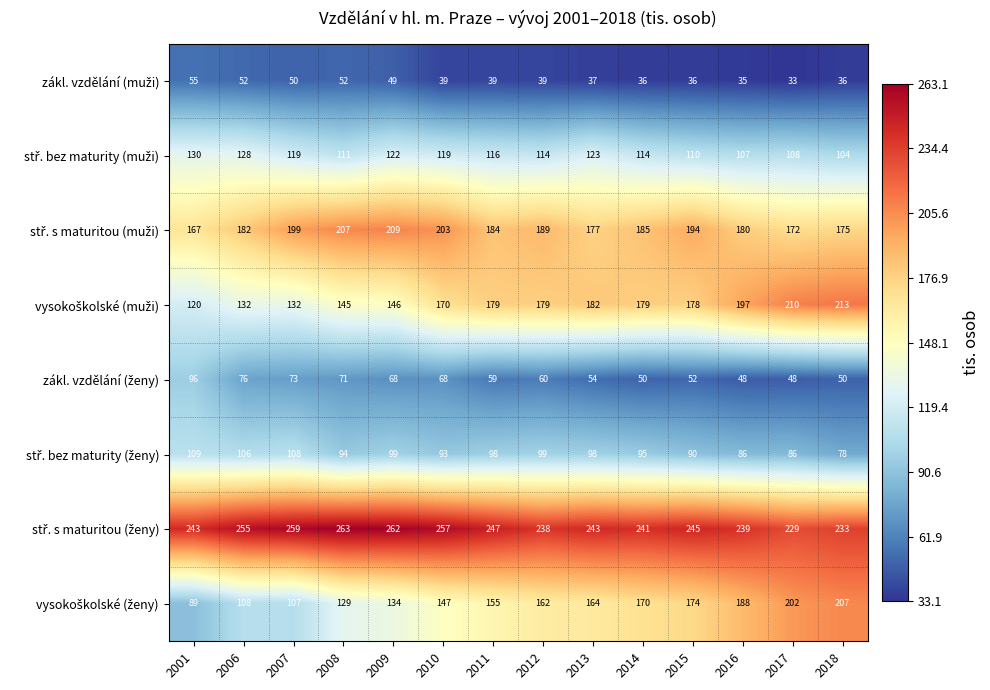

What is the total value across all series at 2014?

1070